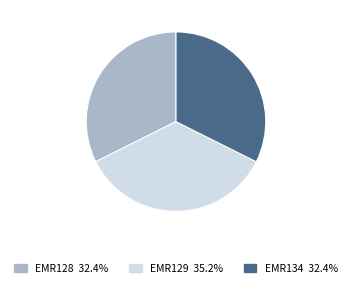

Combined, do EMR128 and EMR129 account for over 50%?

Yes